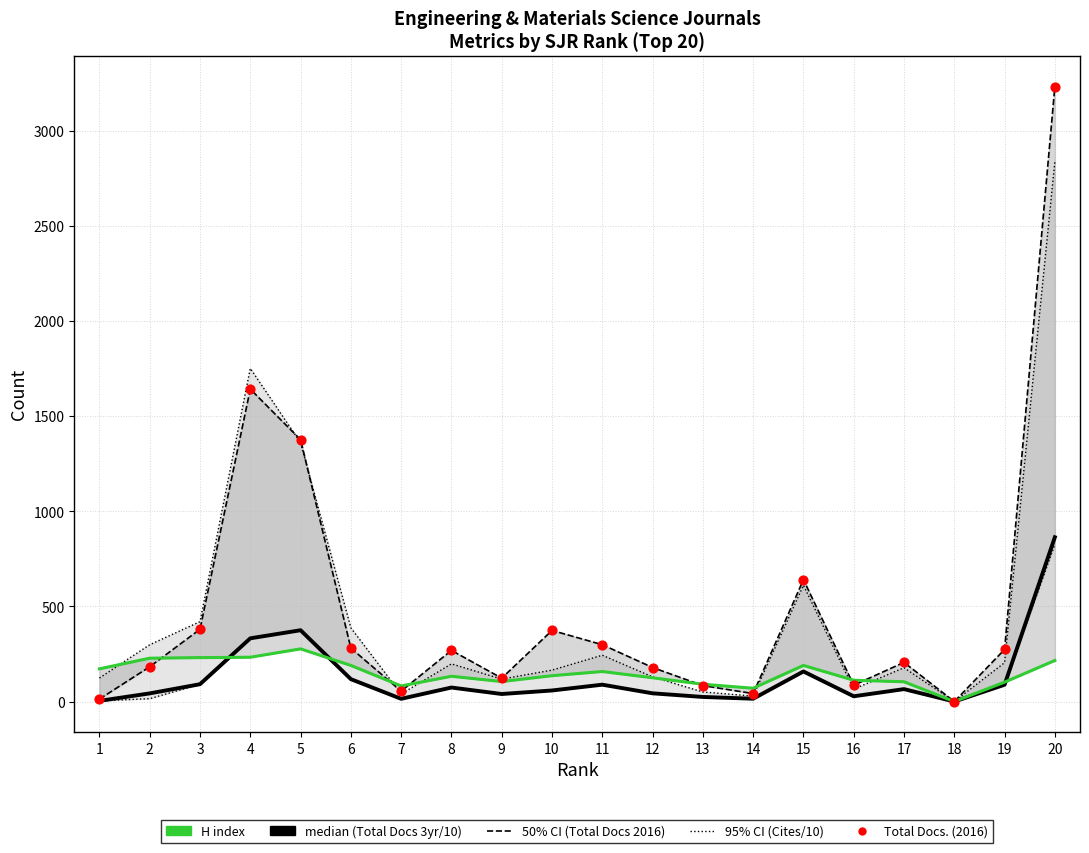

At how many categories does at least one series exceed 2495?

1